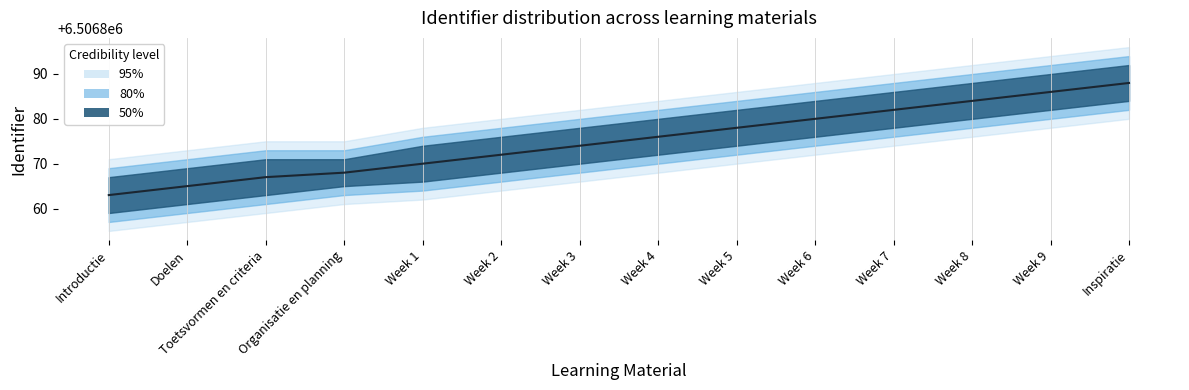

The value at Doelen is 9597480. True or false?

False